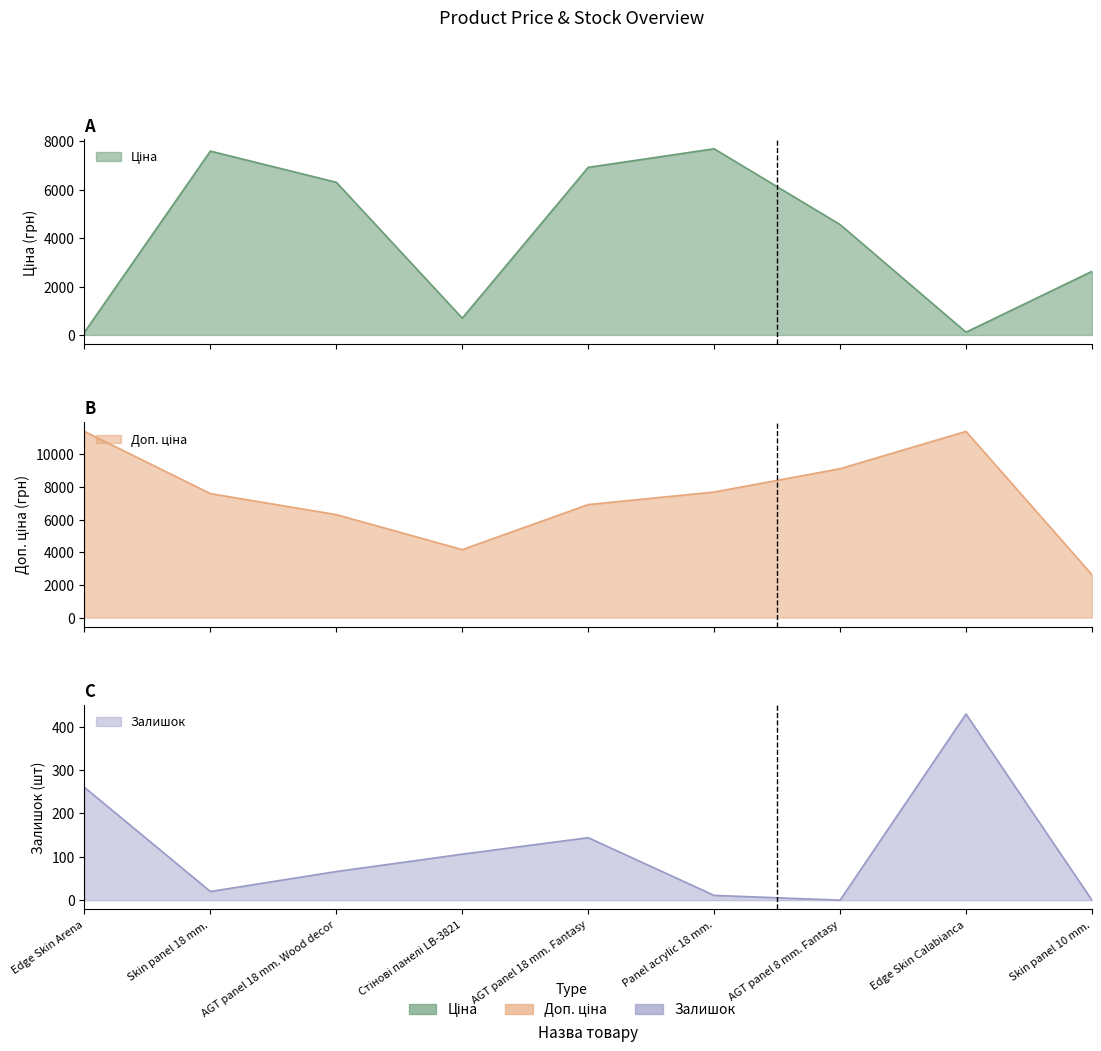

Between Skin panel 10 mm. and Edge Skin Arena, which is larger?

Skin panel 10 mm.